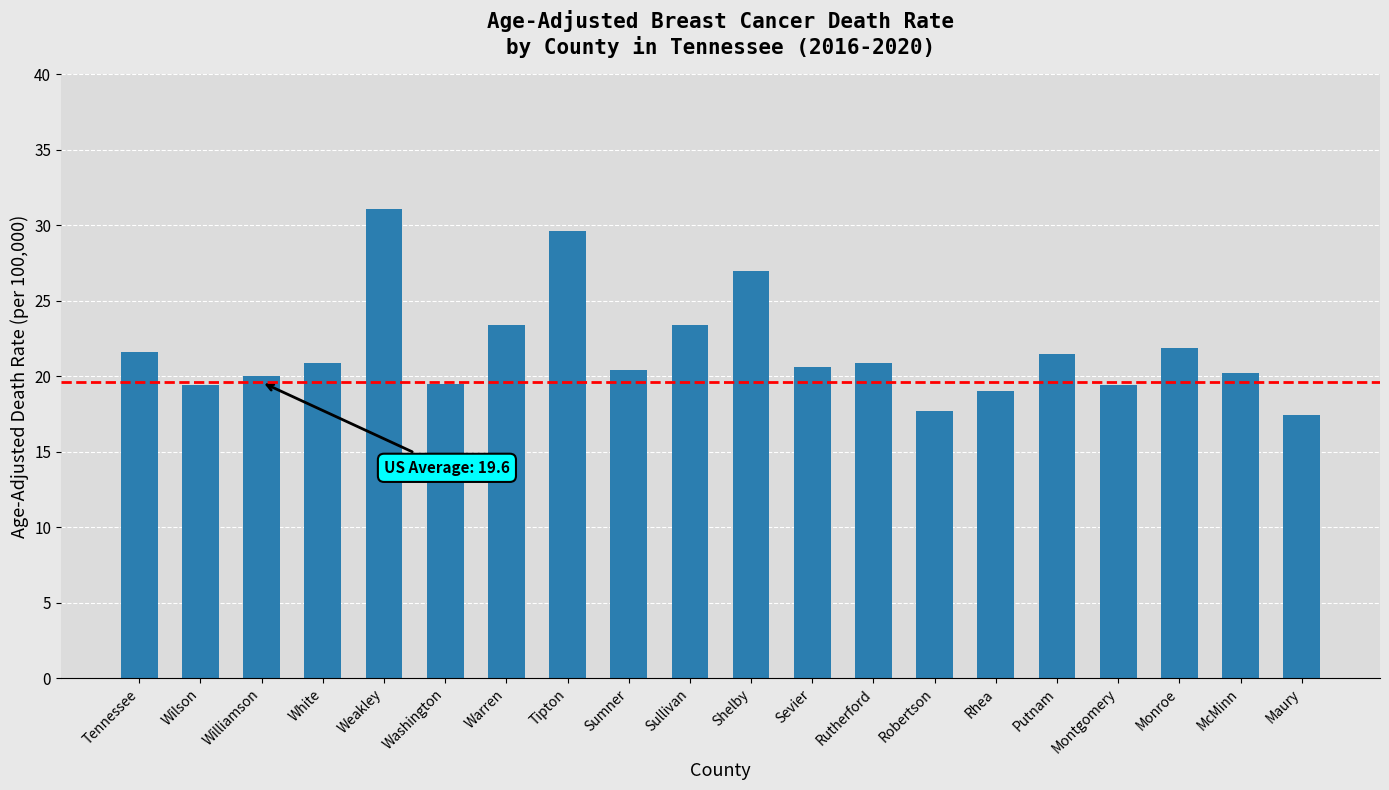

What is the greatest value displayed?

31.1